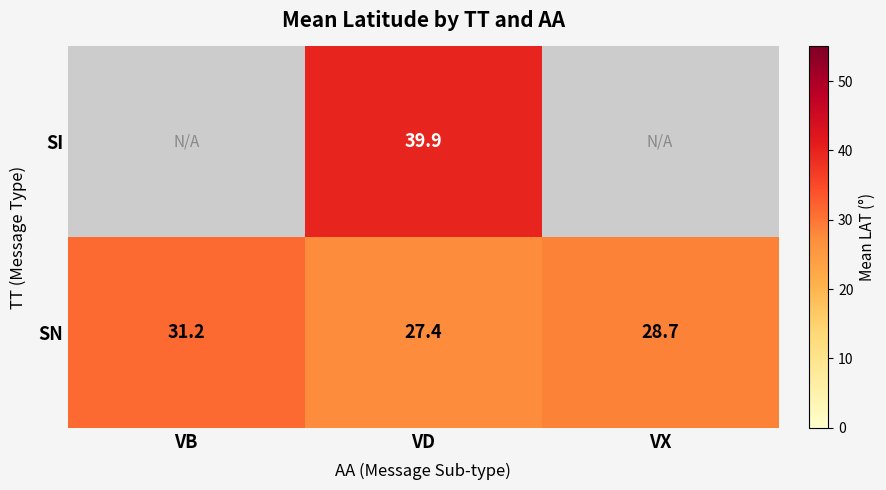

Rank the series at VD from lowest to highest value.

SN, SI